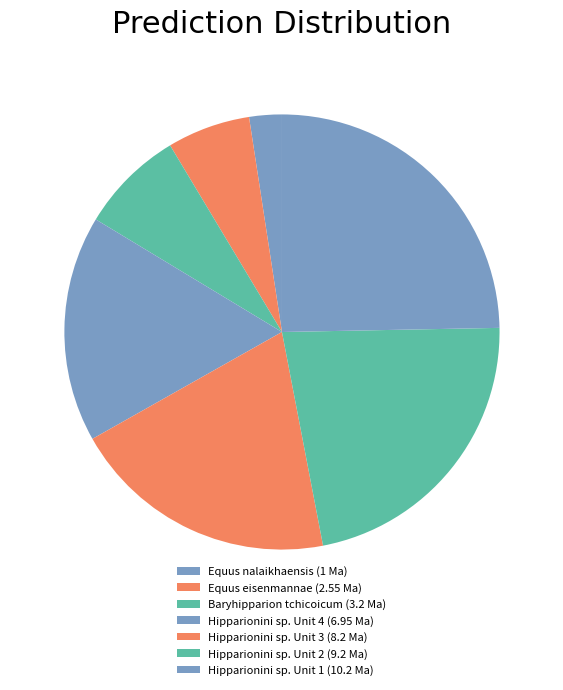

What portion of the pie excludes Hipparionini sp. Unit 4 (6.95 Ma)?

83.2%